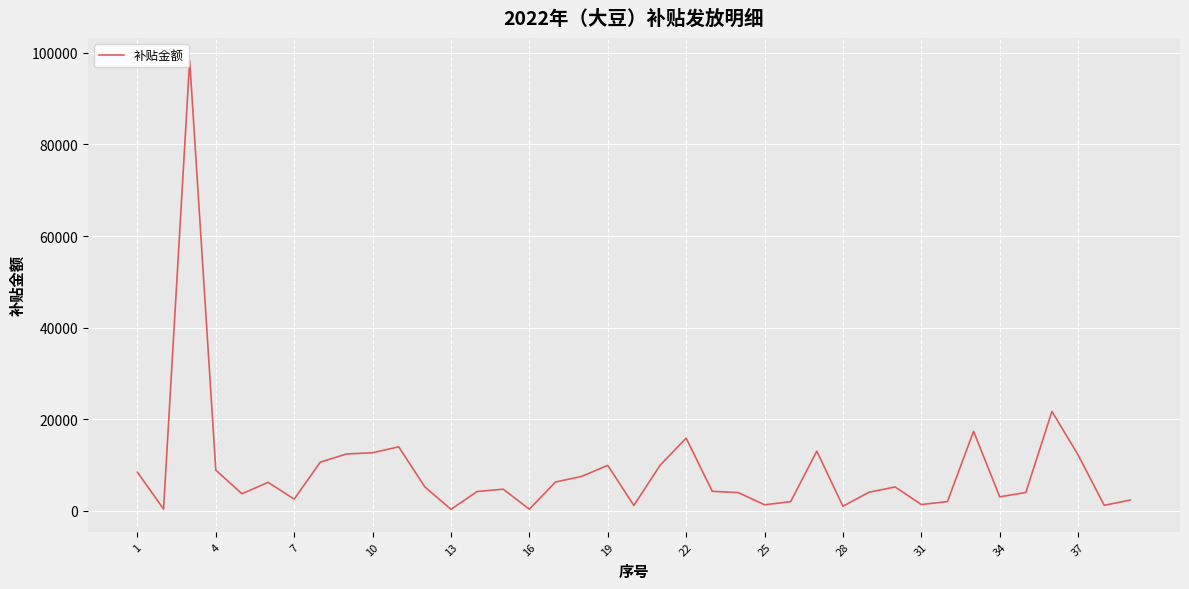

What is the difference between the maximum and minimum values?

98012.1